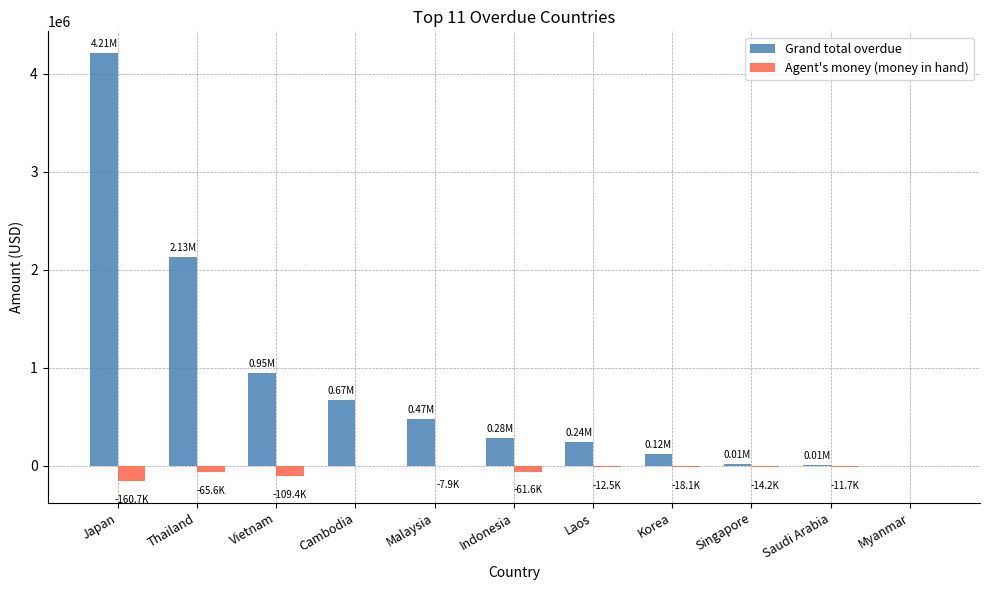

Does the chart contain stacked bars?

No